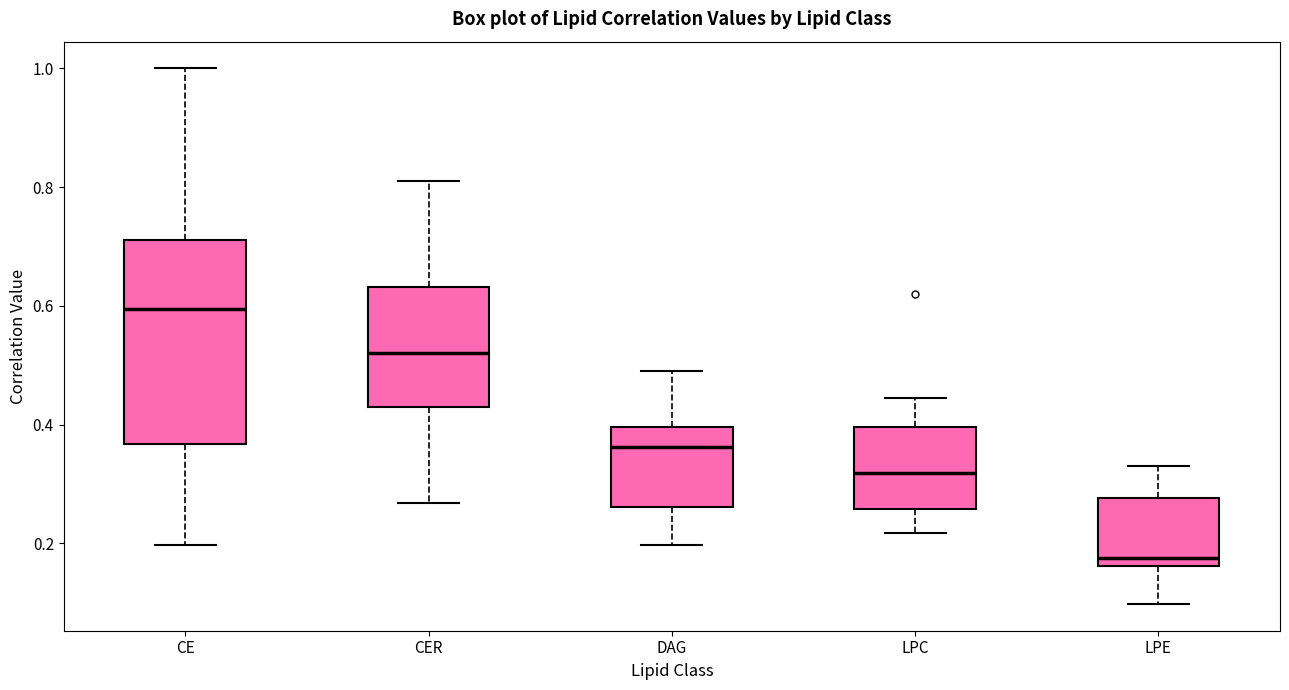

Which box has the lowest median line?

LPE